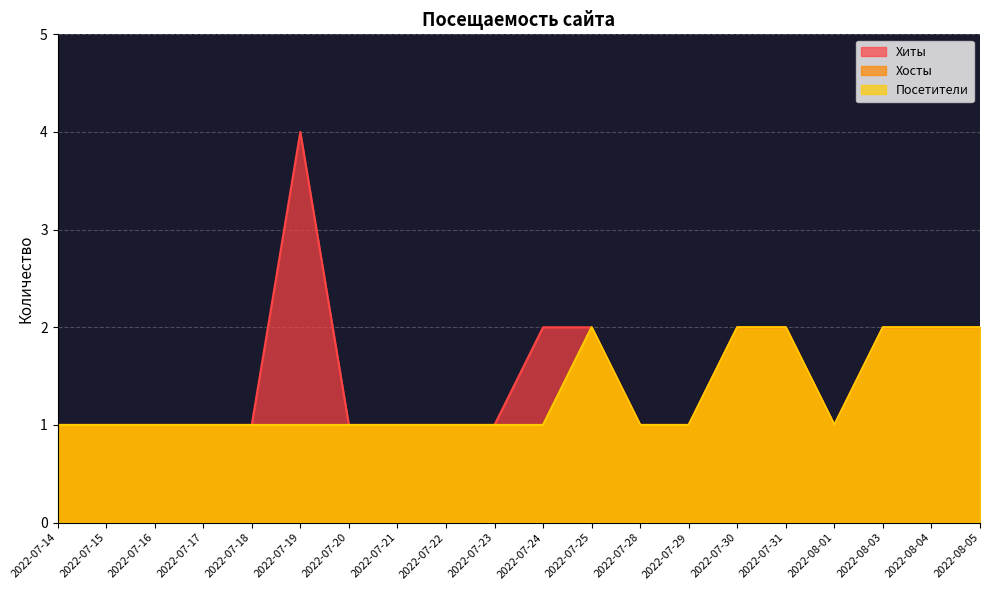

At how many categories does at least one series exceed 2?

1